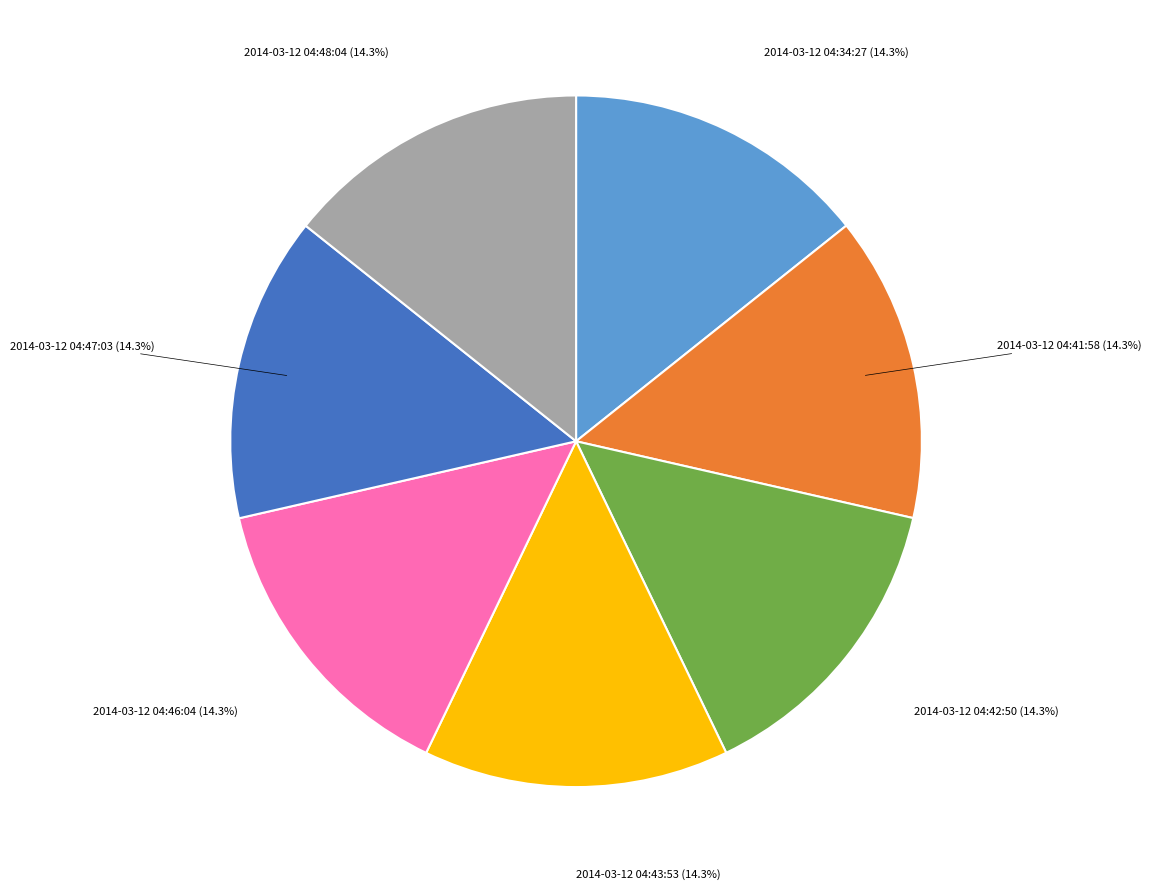

Does 2014-03-12 04:41:58 represent more than half of the total?

No